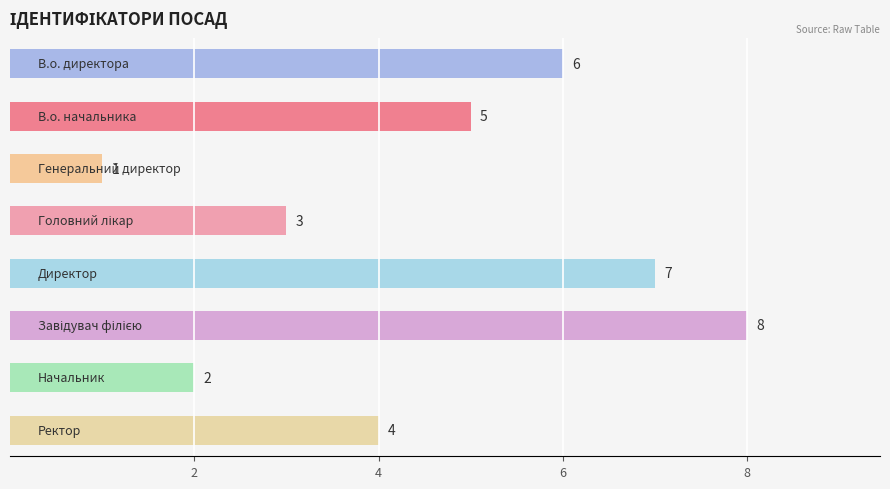

What is the value of the 3rd bar from the top?

1